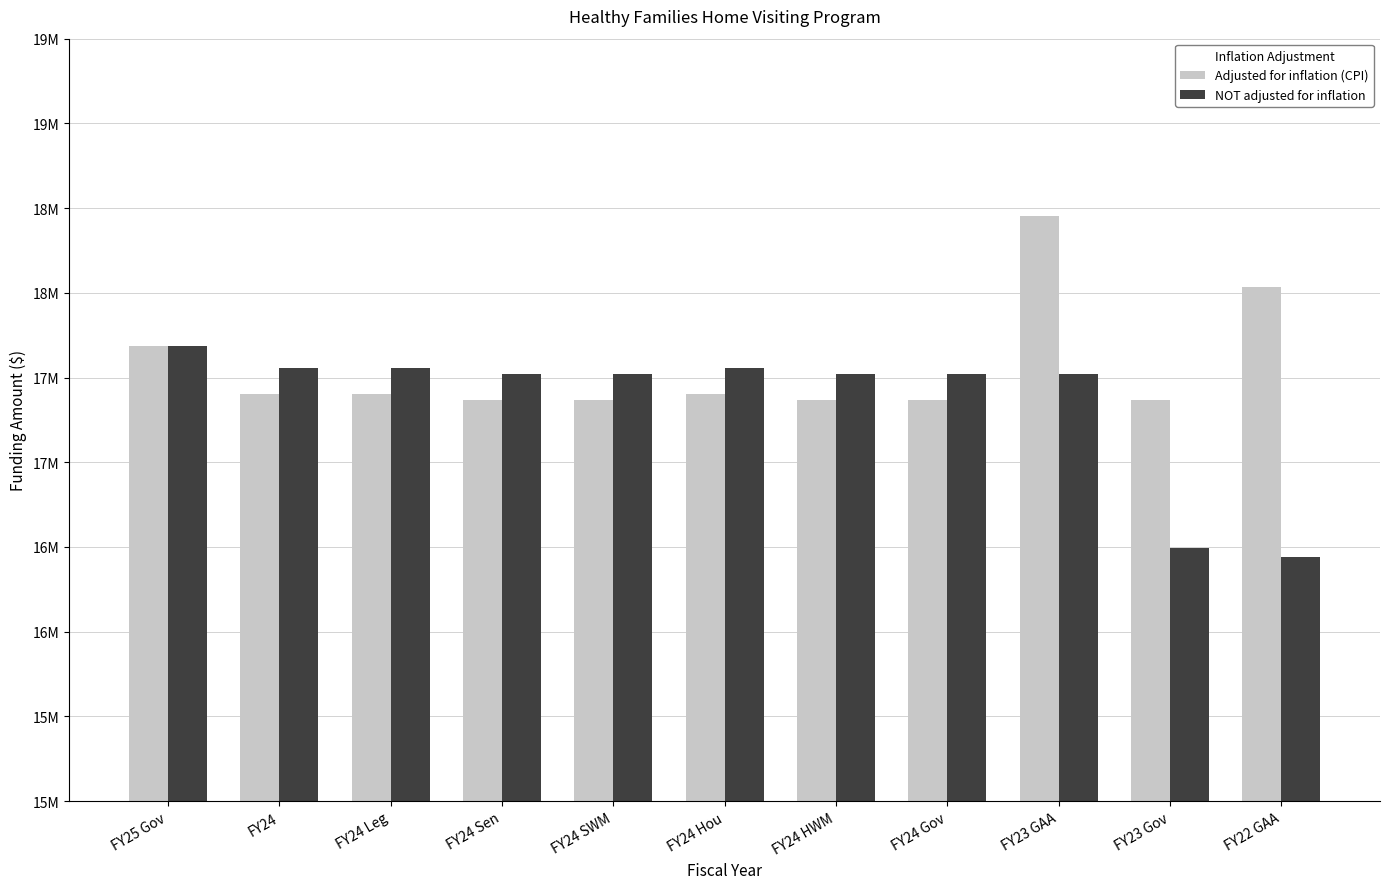

What is the difference between the highest and lowest values at FY24 Sen?

153552